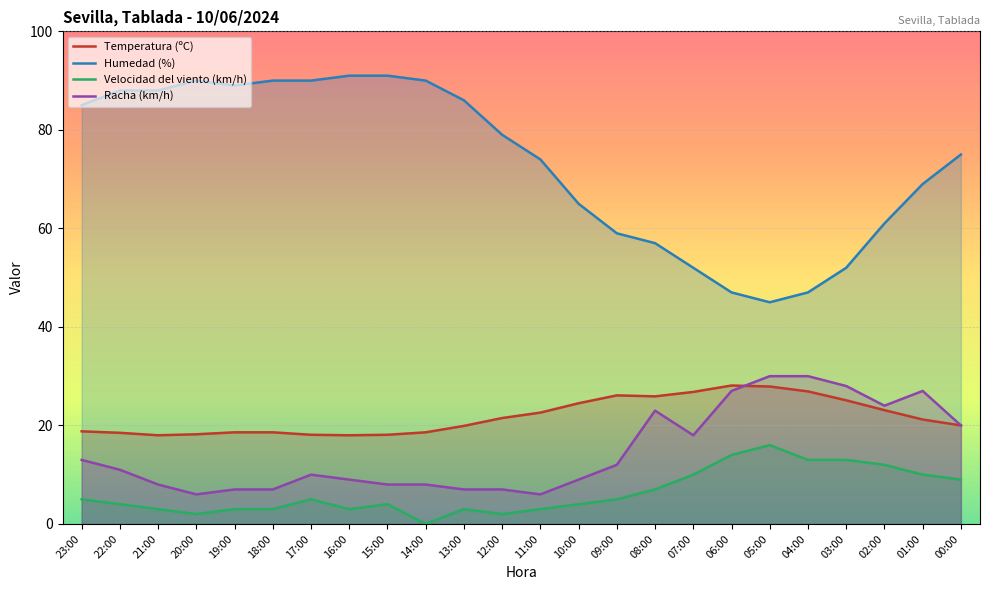

Which series has the largest total across all categories?

Humedad (%)